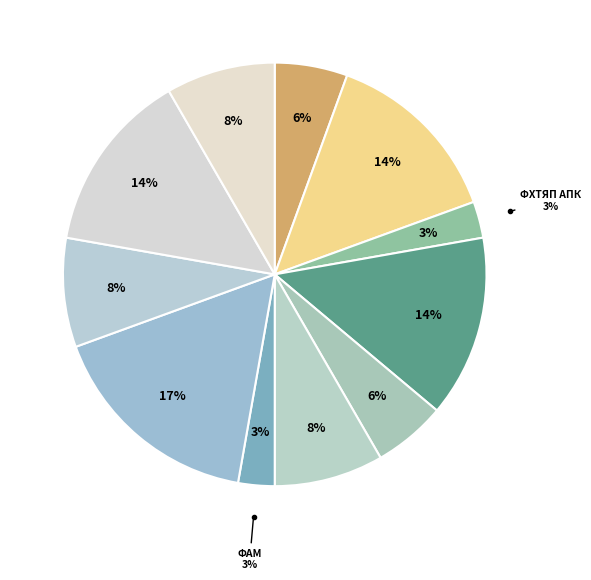

Is ФАМ the majority of the pie?

No